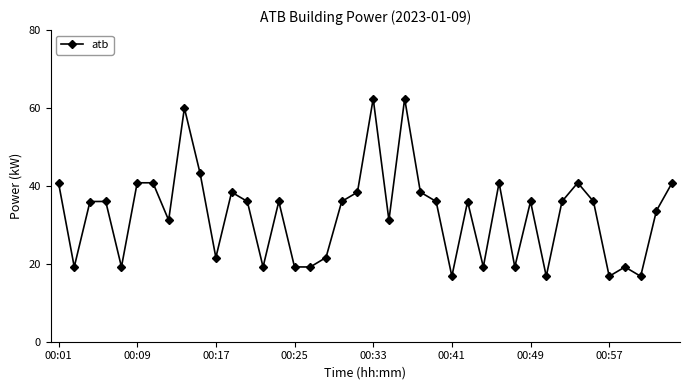

What is the difference between the second highest and second lowest values?

45.6